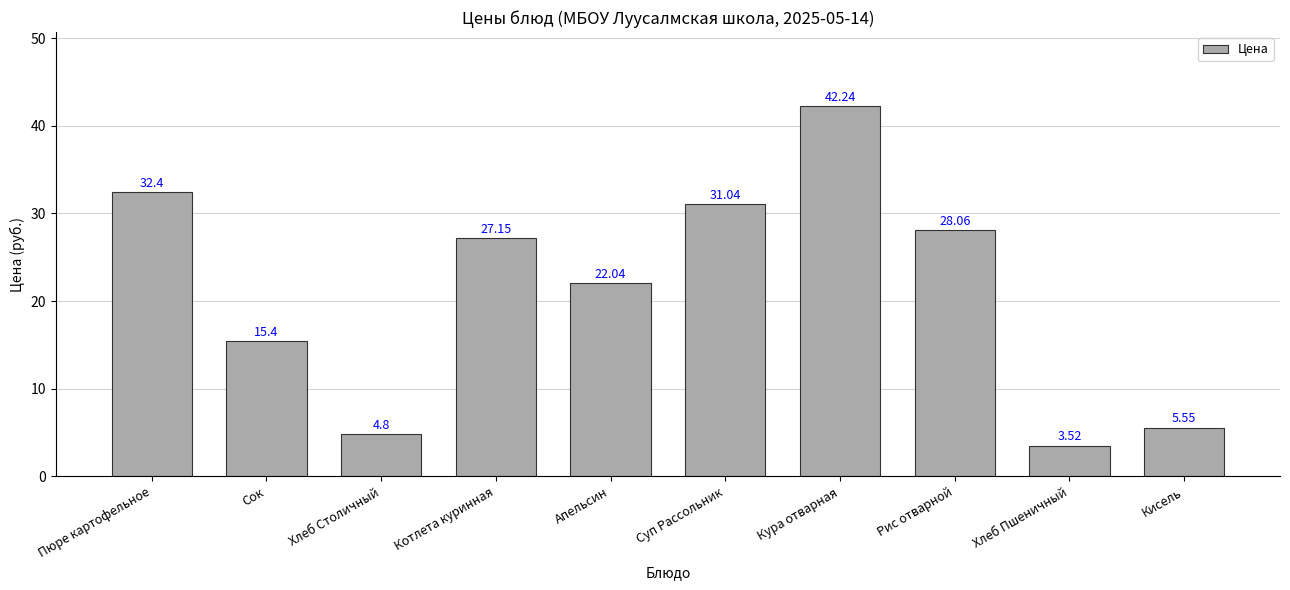

Approximately how many times larger is the value at Хлеб Пшеничный compared to Сок?

0.2